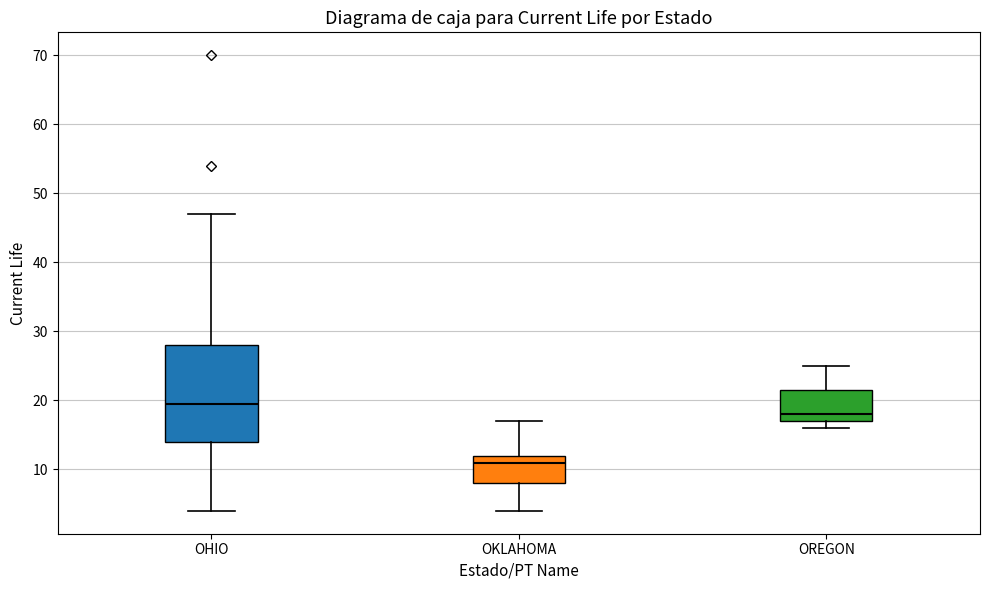

Which box's median line is the lowest?

OKLAHOMA